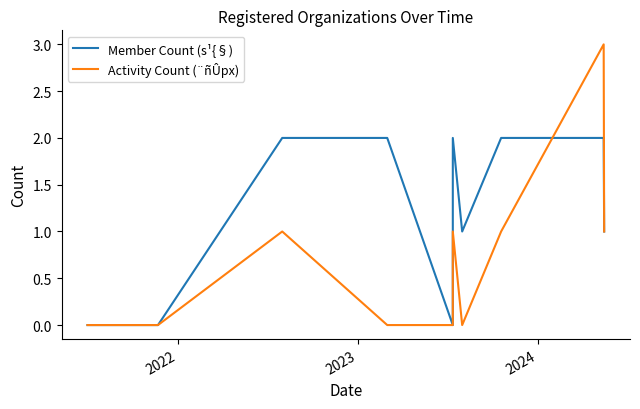

What is the sum of all Activity Count (¨ñÛpx) values?

7